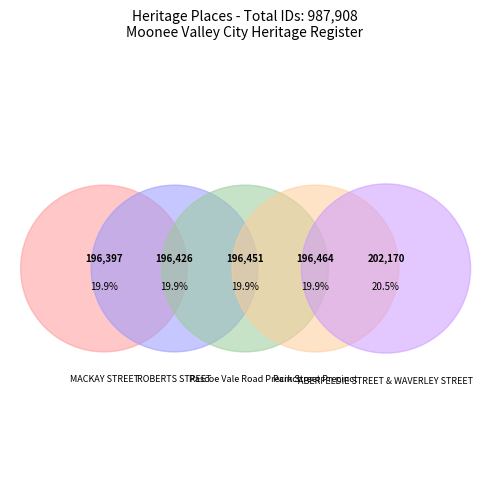

Which category has the smallest portion of the pie?

MACKAY STREET